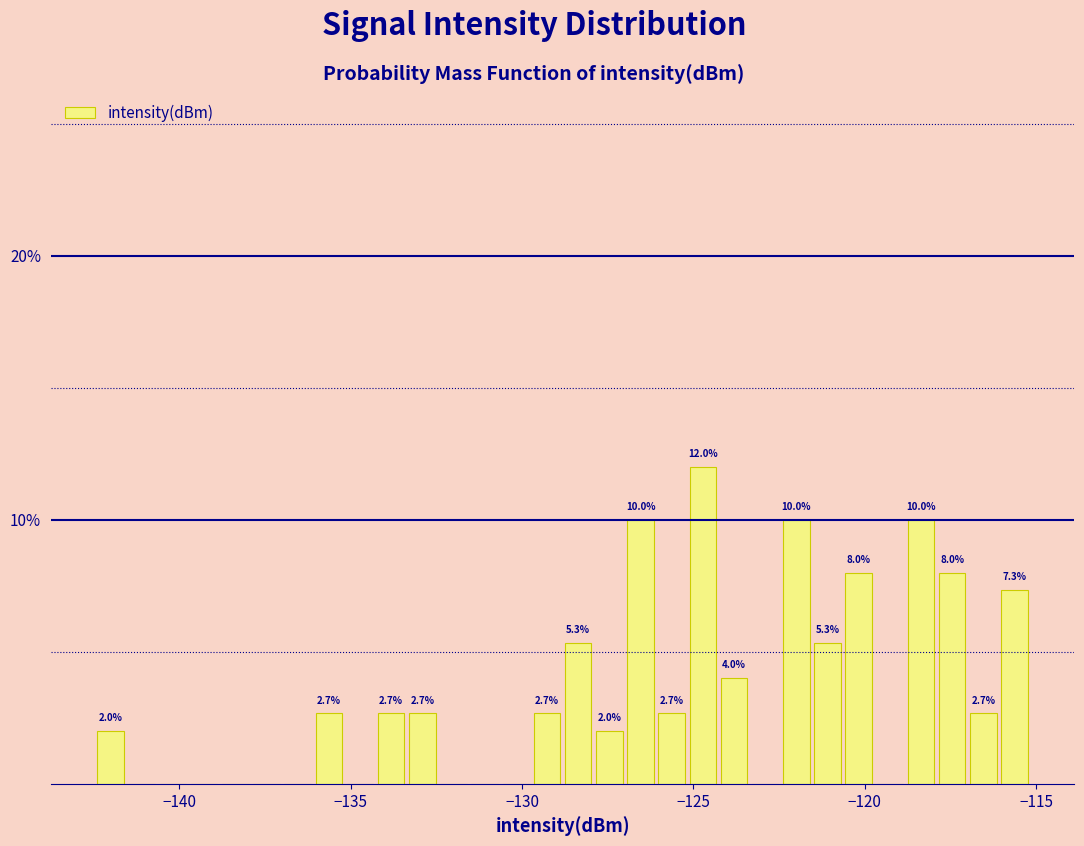

Around what value on the x-axis is the tallest bar? Give the approximate position of its centre, as read against the axis.

-124.5